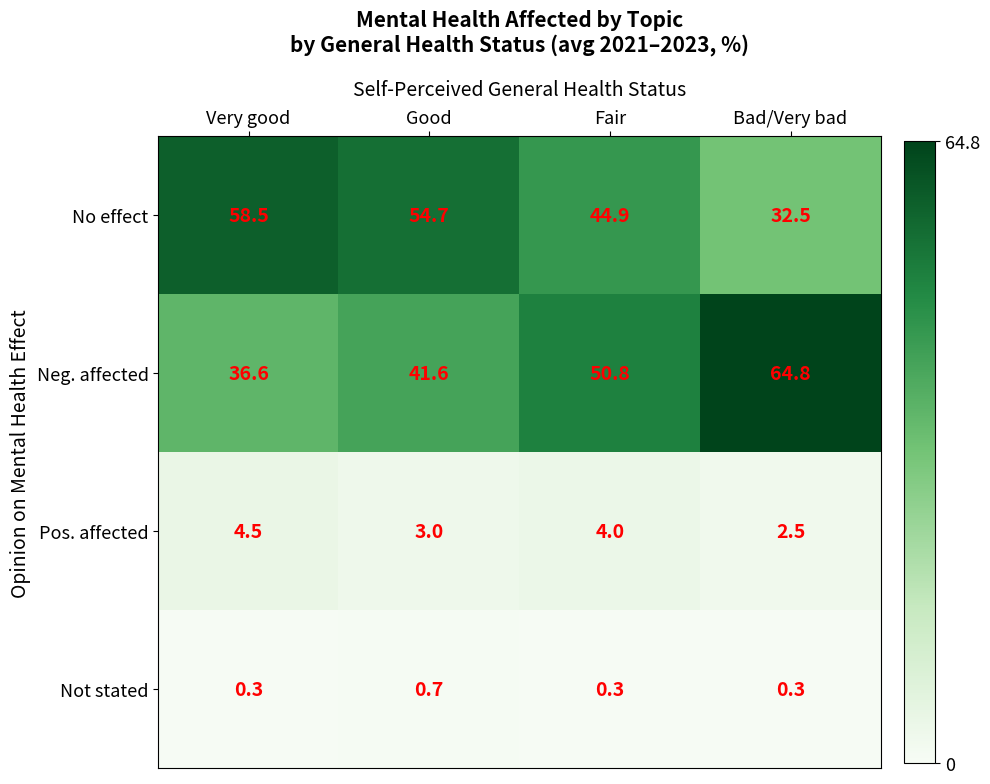

The Not stated series shows 0.7 at Good. True or false?

True